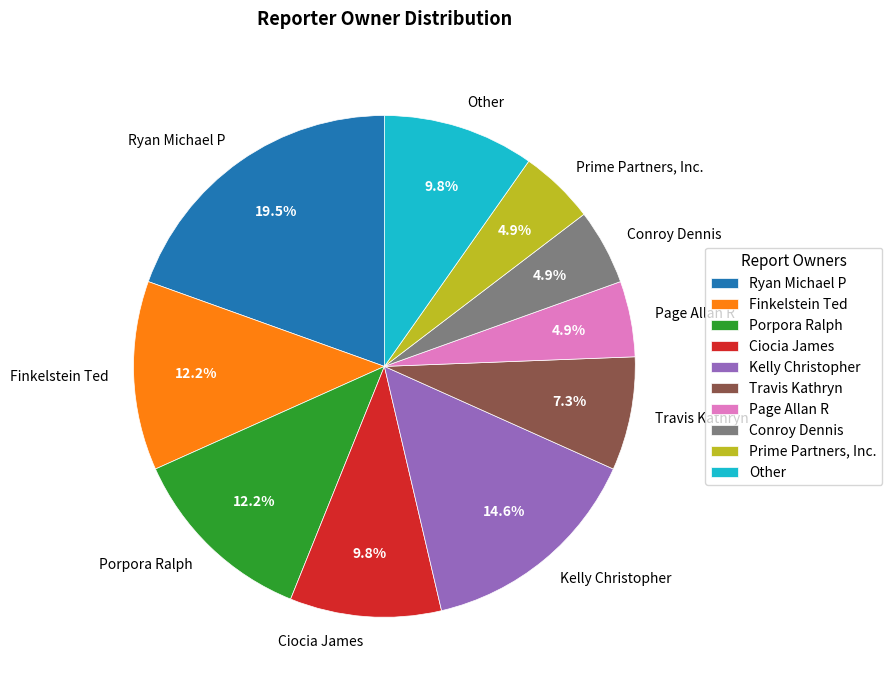

How much of the chart is everything except Travis Kathryn?

92.7%